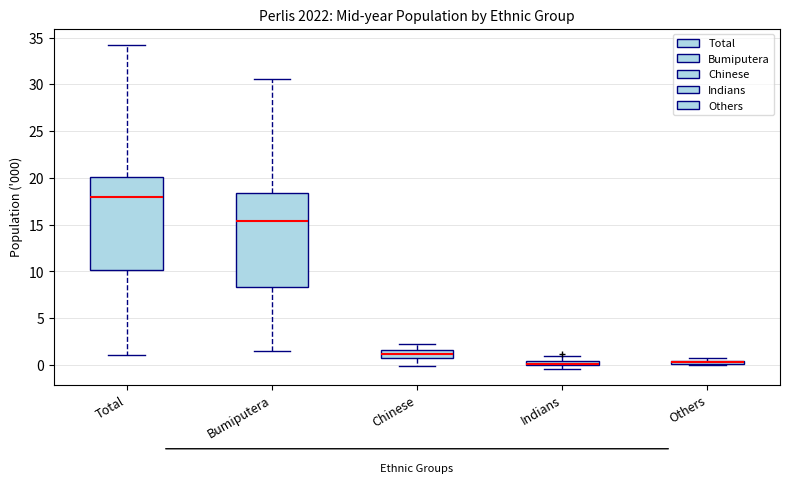

Where is the upper edge of the box for Indians on the y-axis? The values are not printed on the chart, so give them approximately, as read against the axis.

0.5